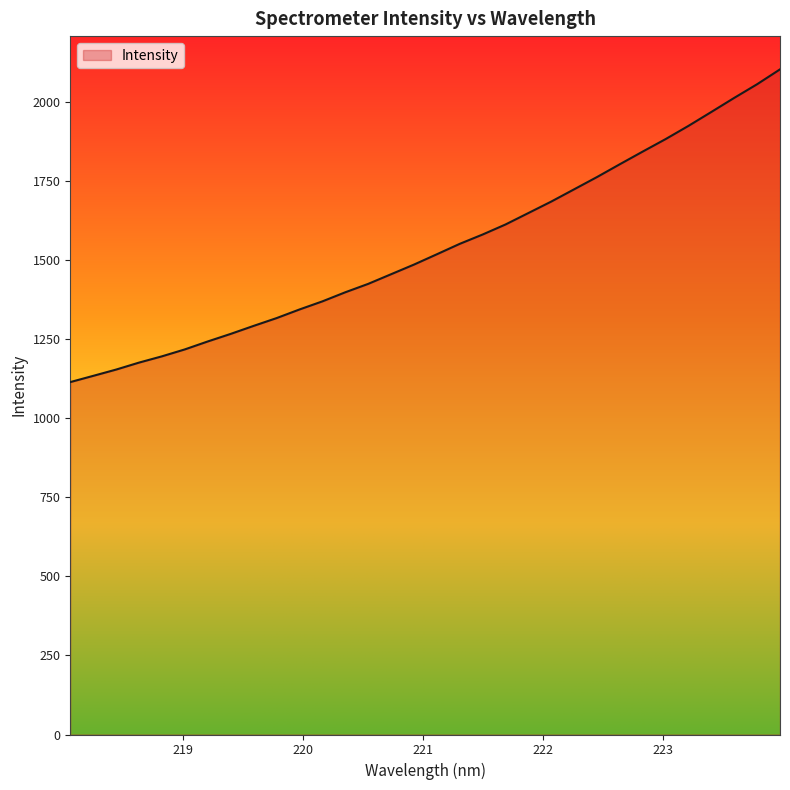

What is the difference between the maximum and minimum values?

989.1